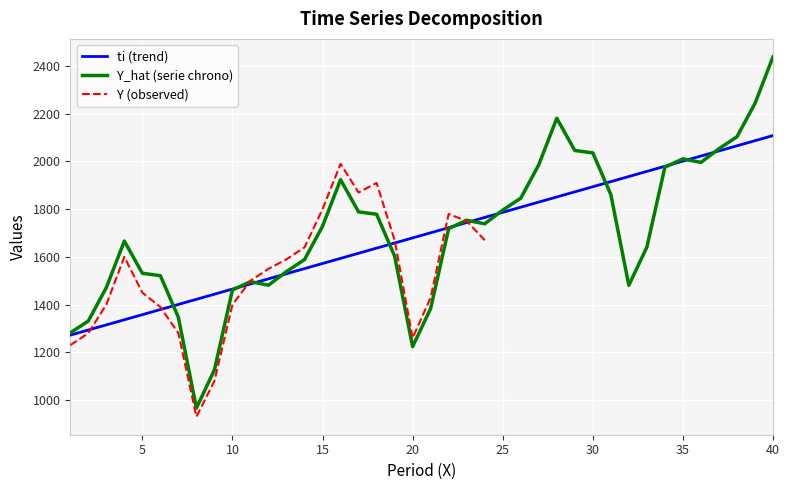

What is the average value?

1690.3